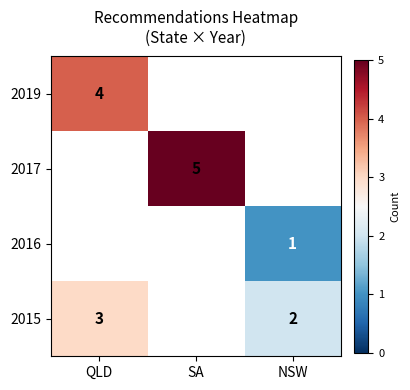

The 2015 series shows 3 at NSW. True or false?

False